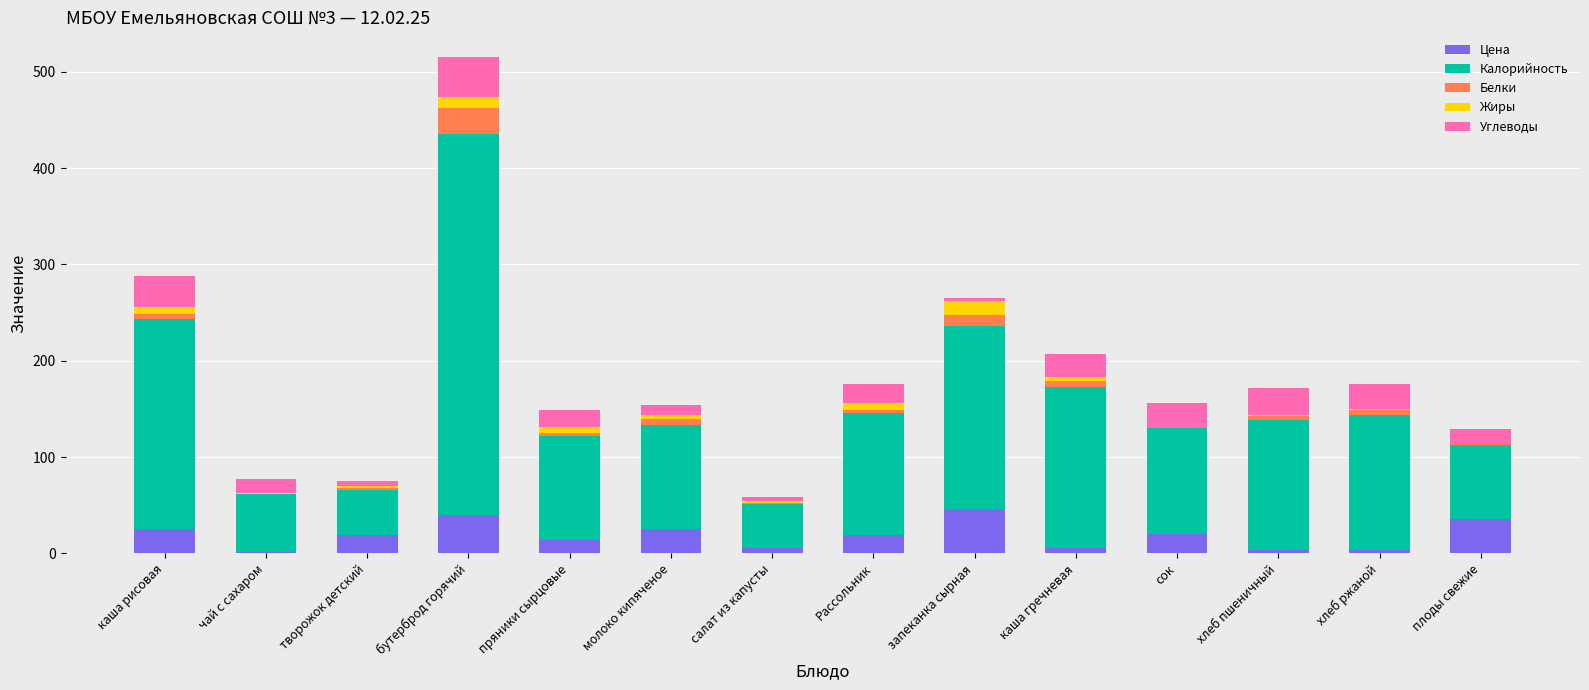

What is the highest value of the Цена series?

45.8